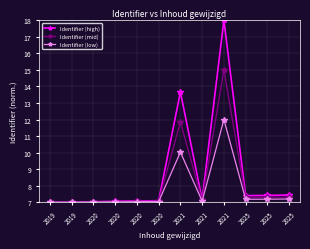

True or false: Identifier (high) and Identifier (low) cross at least once.

False